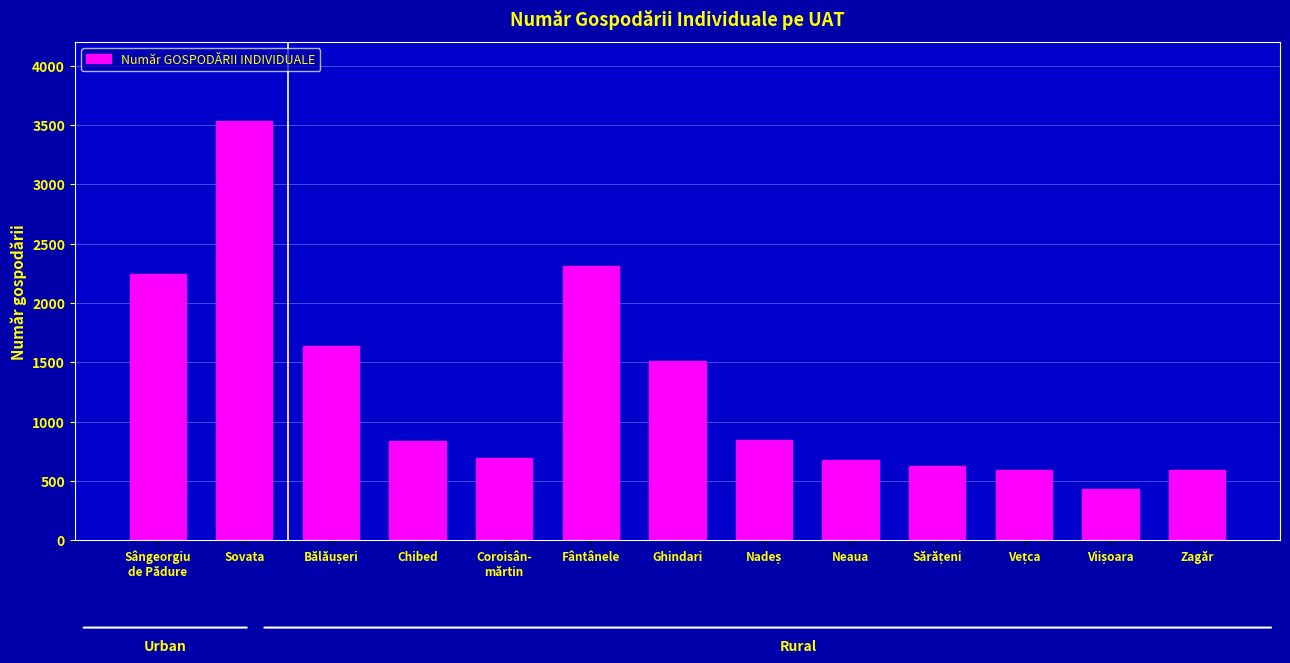

What is the sum of all values?

16542